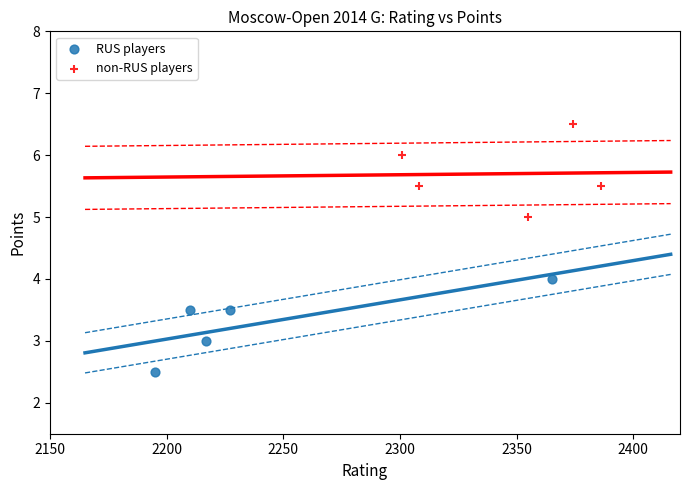

Which series reaches the minimum Y coordinate?

RUS players